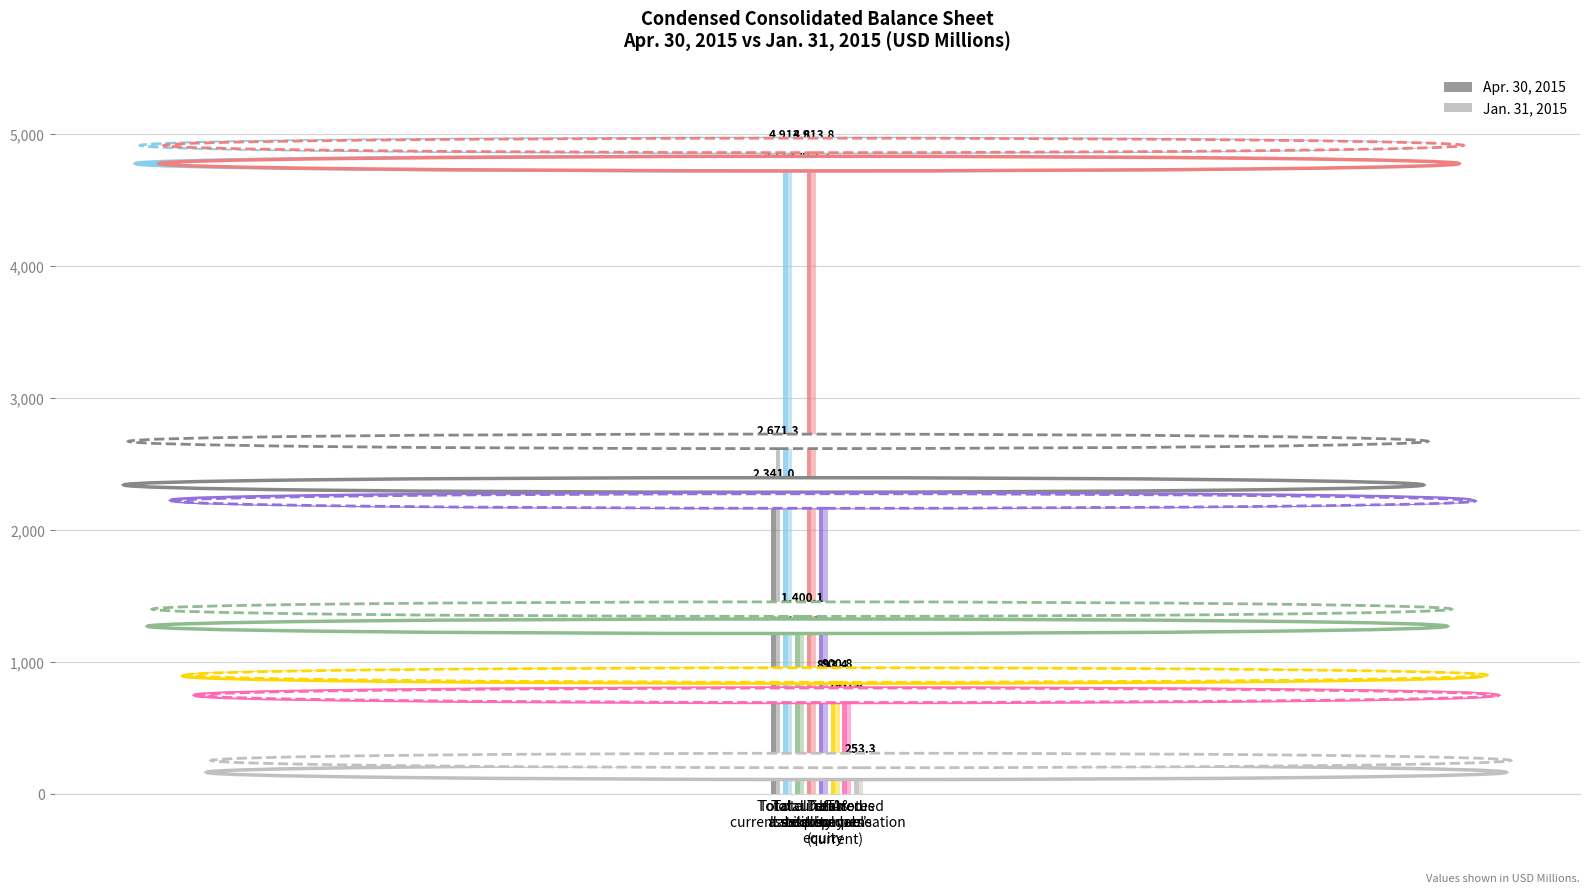

Are the bars grouped side by side (vs. stacked)?

Yes